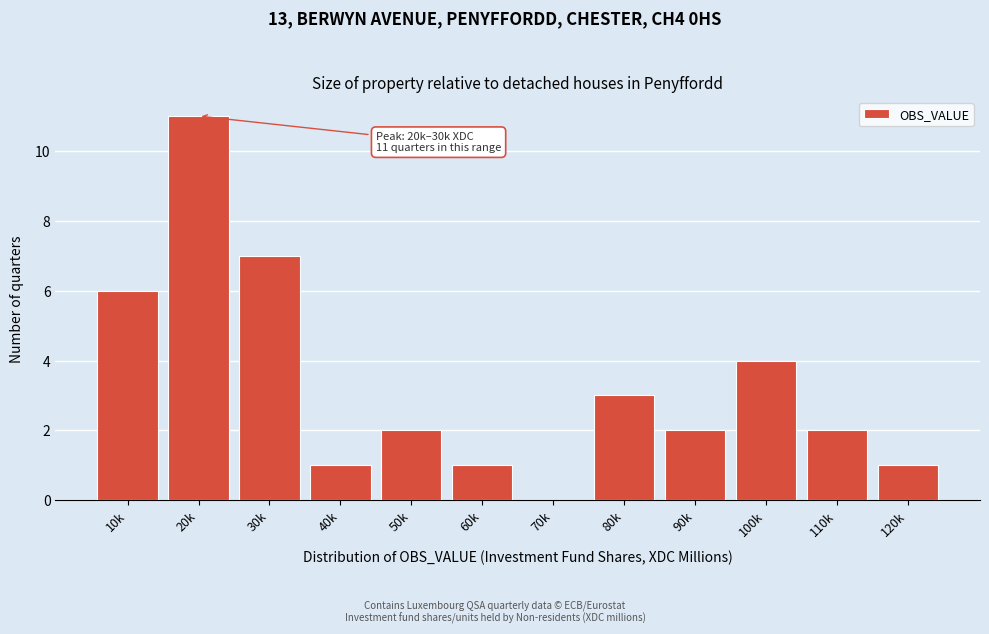

Reading left to right, extract all data points from this chart.

10k=6	20k=11	30k=7	40k=1	50k=2	60k=1	70k=0	80k=3	90k=2	100k=4	110k=2	120k=1